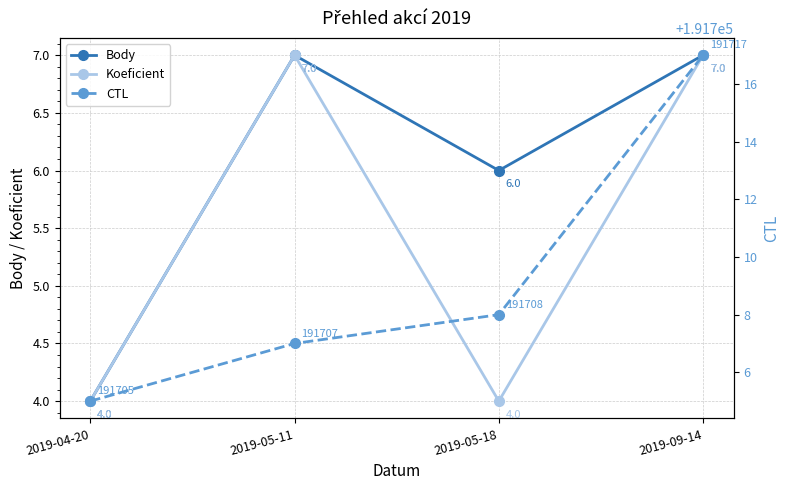

Which category has the highest value in the Koeficient series?

2019-05-11